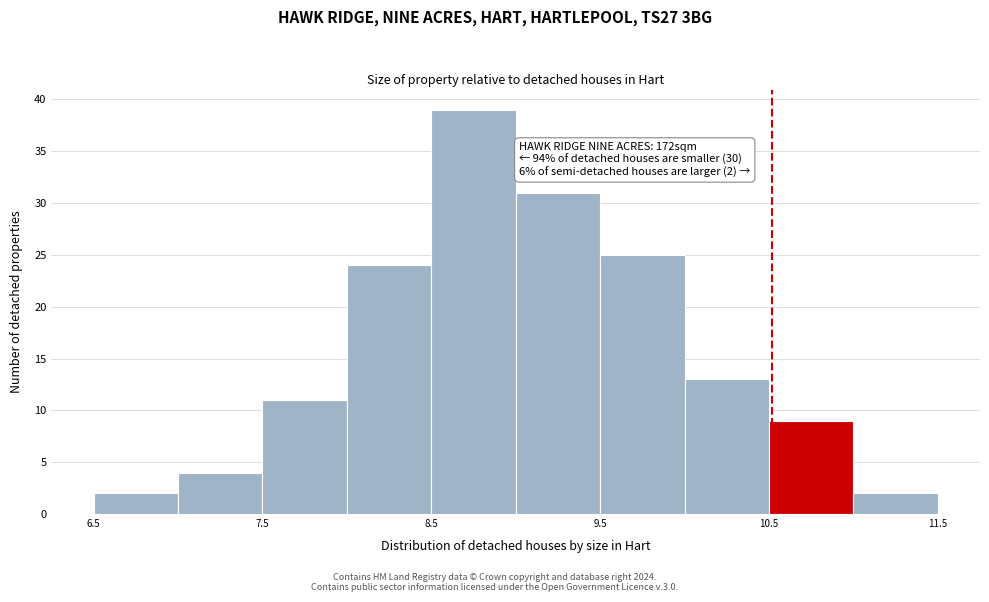

Over which range of the x-axis is the bar tallest?

8.5 to 9.0